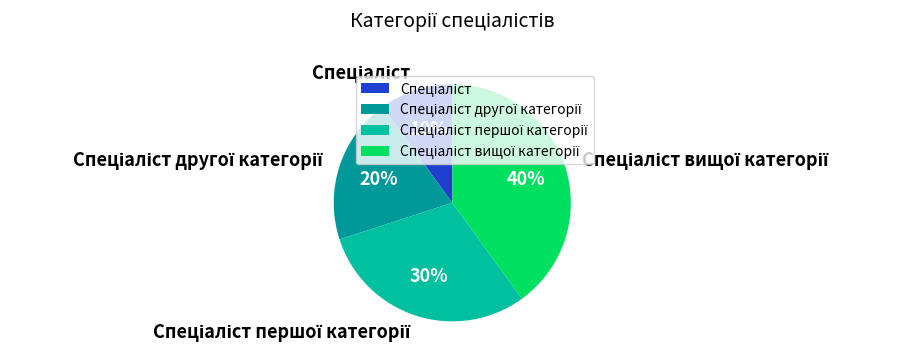

To the nearest percent, what is the difference between the largest and smallest slice percentages?

30%